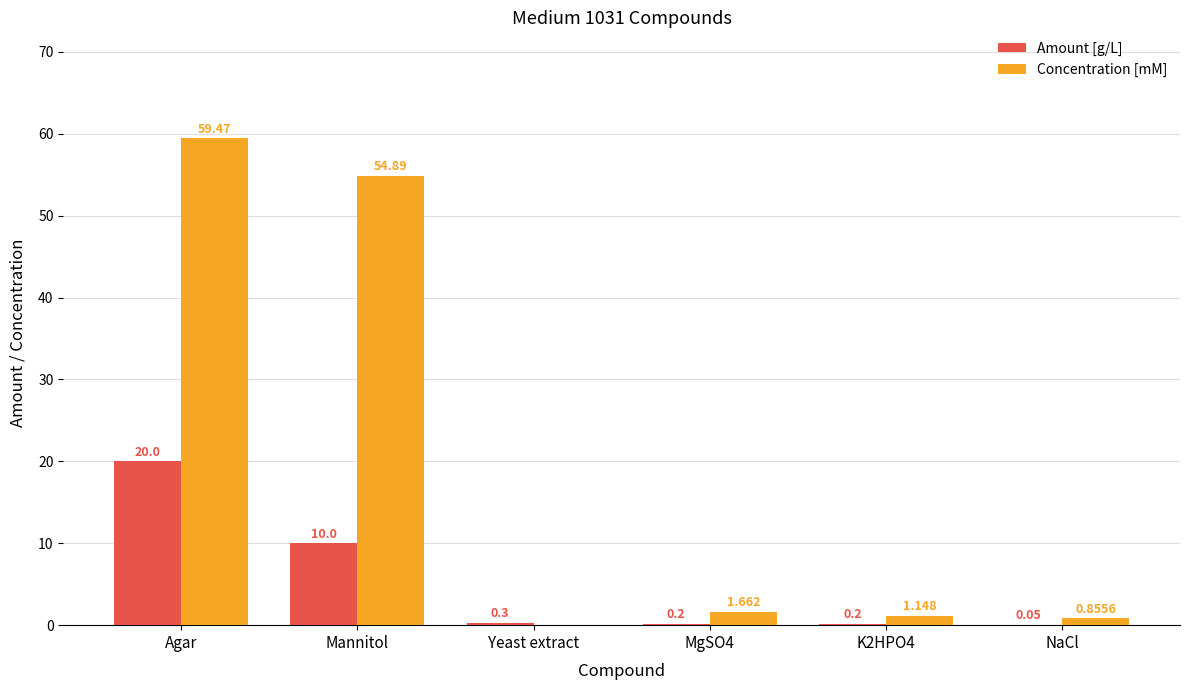

At which label does Concentration [mM] first exceed 1?

Agar